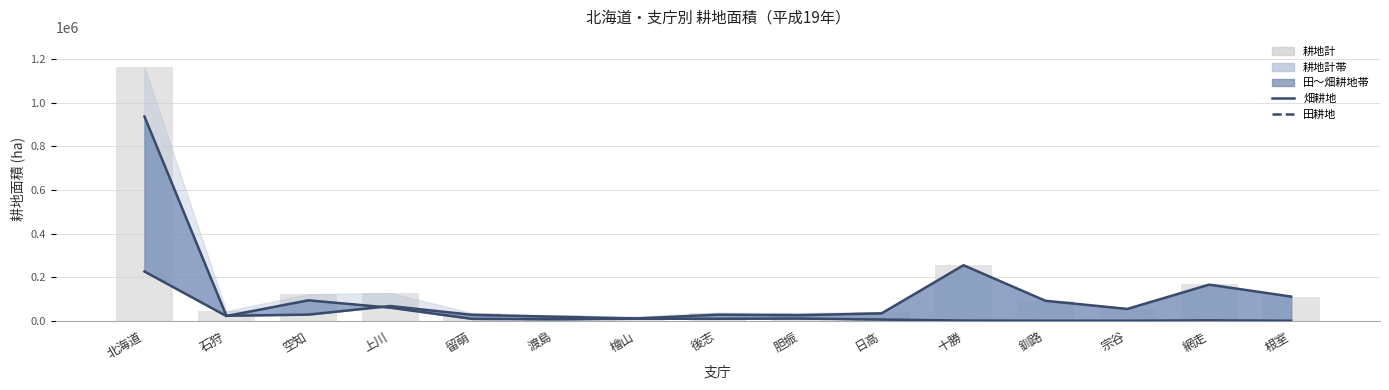

What is the average value of the 耕地計 series?

155067